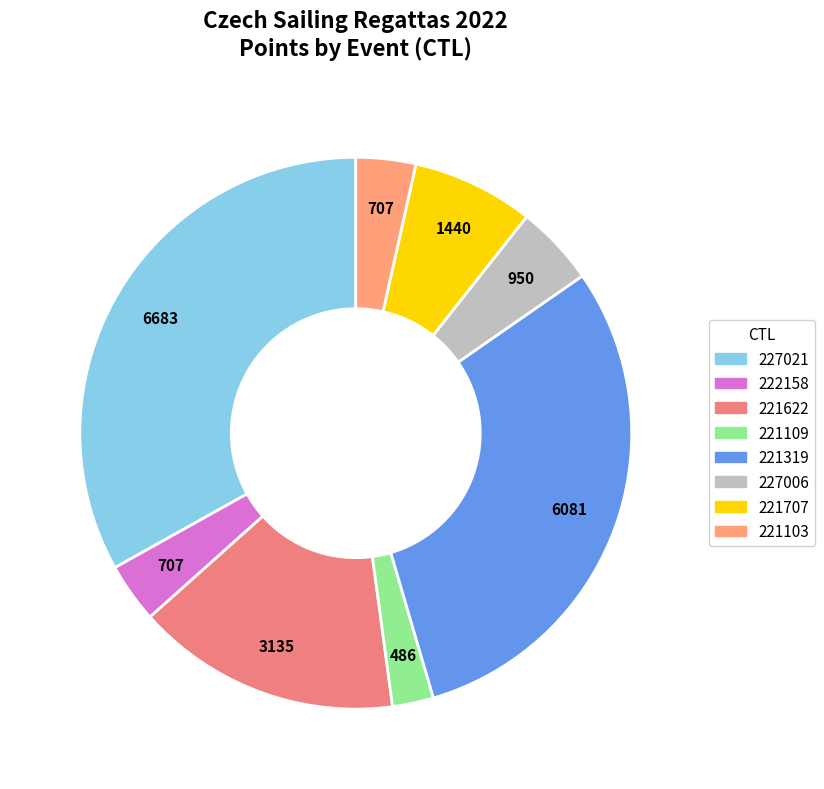

Combined, do 221103 and 221707 account for over 50%?

No